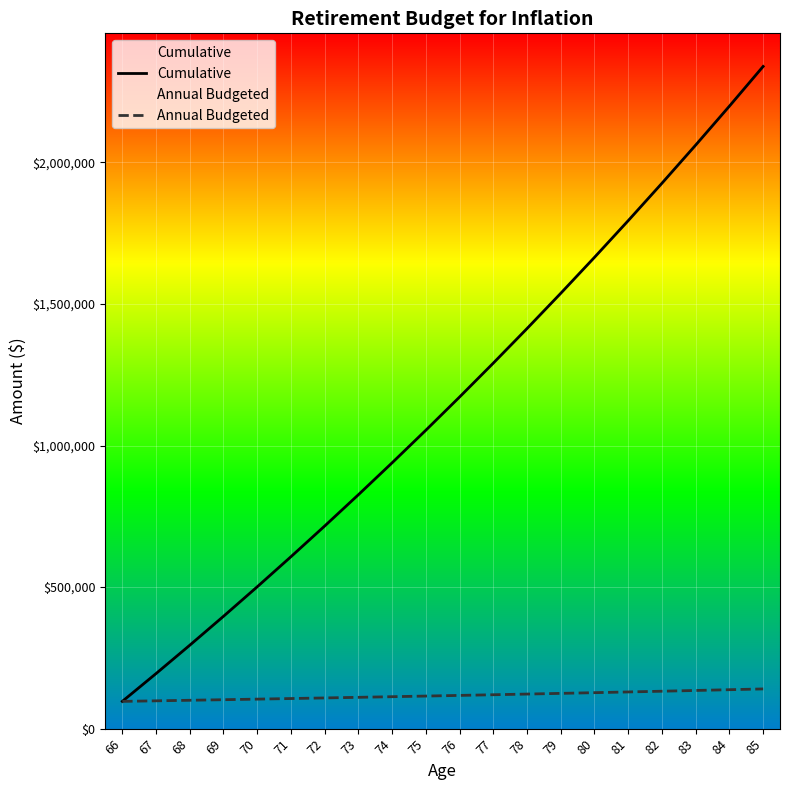

True or false: Annual Budgeted and Cumulative cross at least once.

False